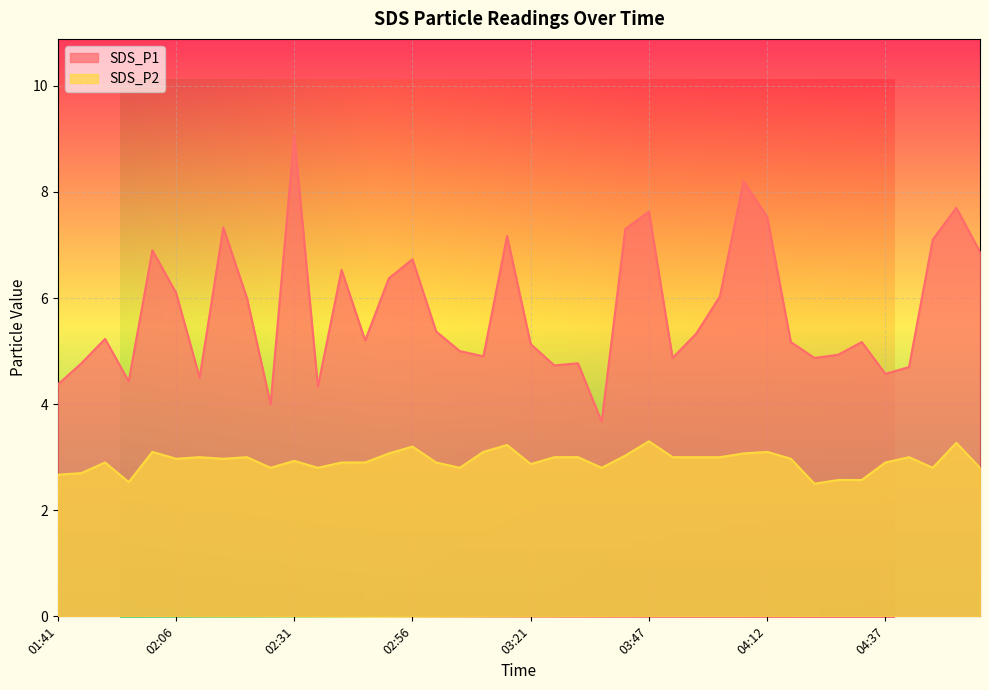

Does the chart display data point markers on the line(s)?

No